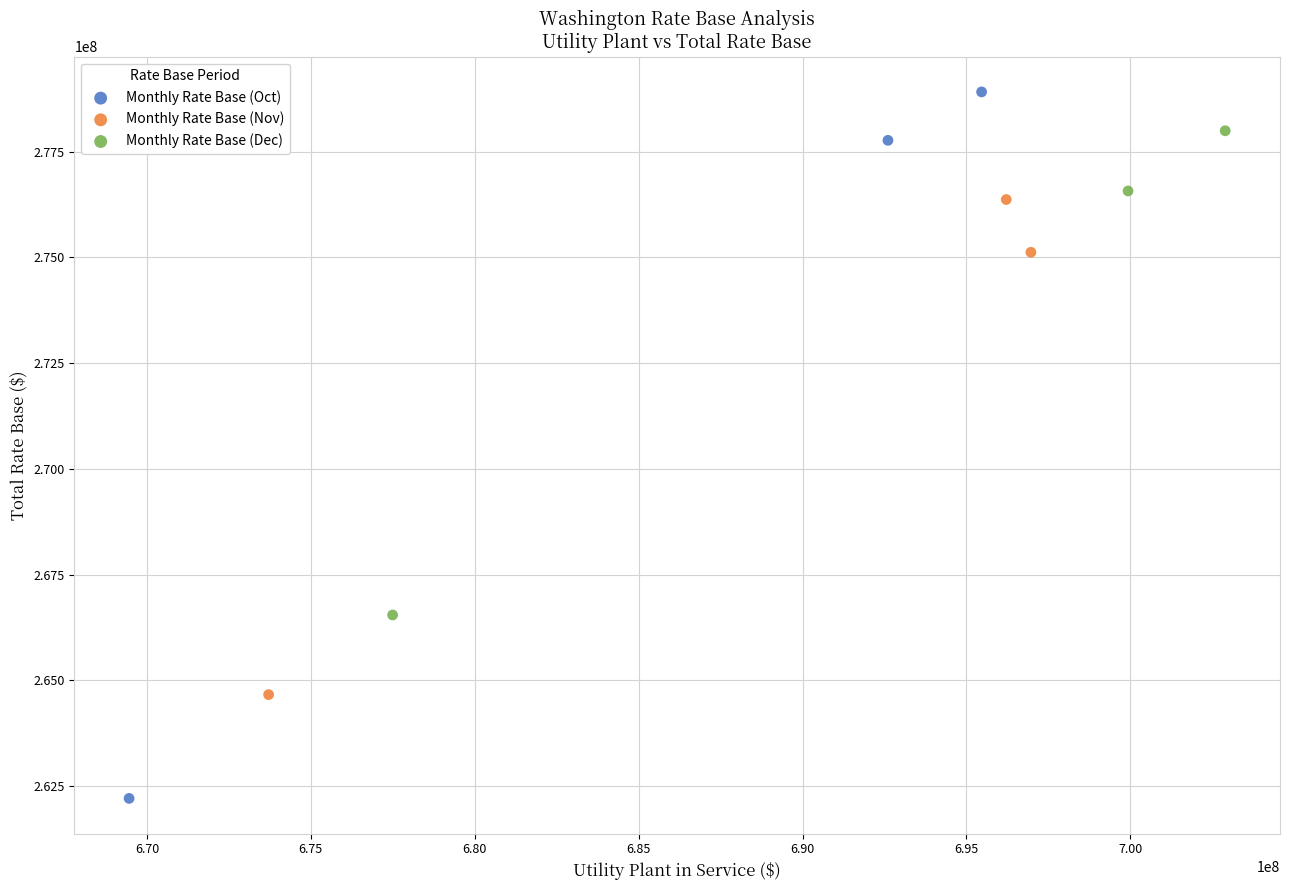

Which series contains the lowest Y value?

Monthly Rate Base (Oct)